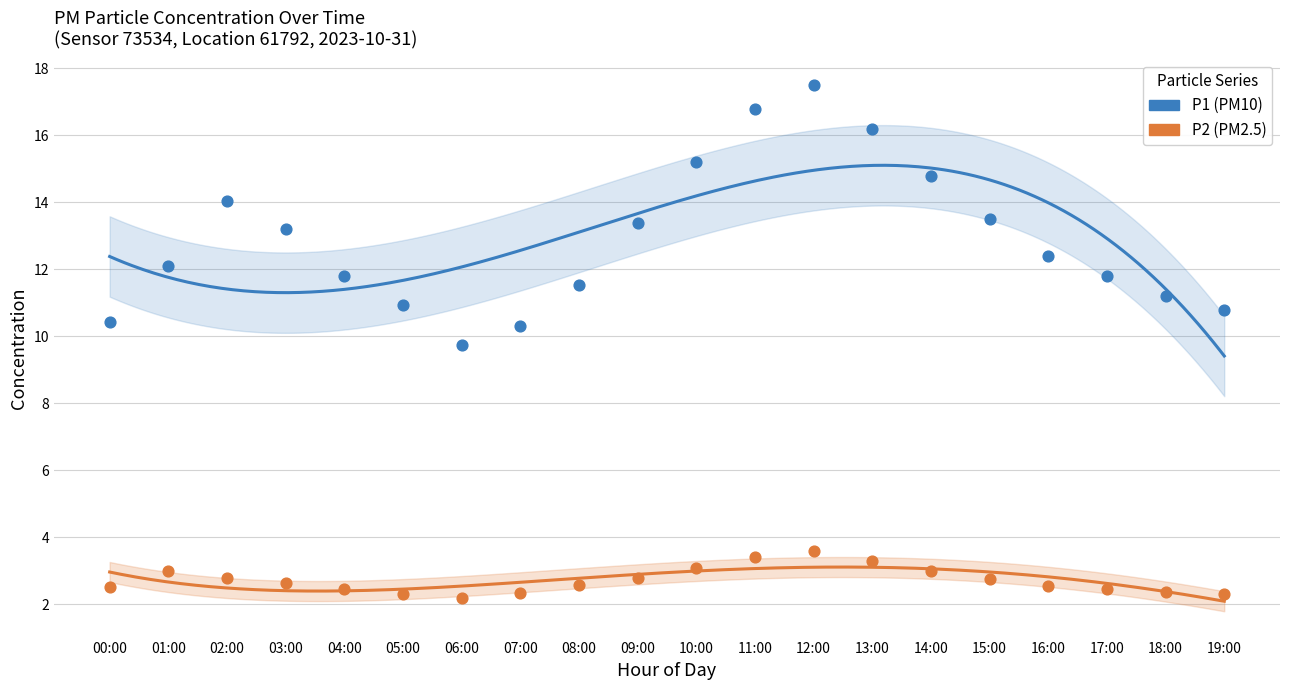

Which series has the widest spread of Y values?

P1